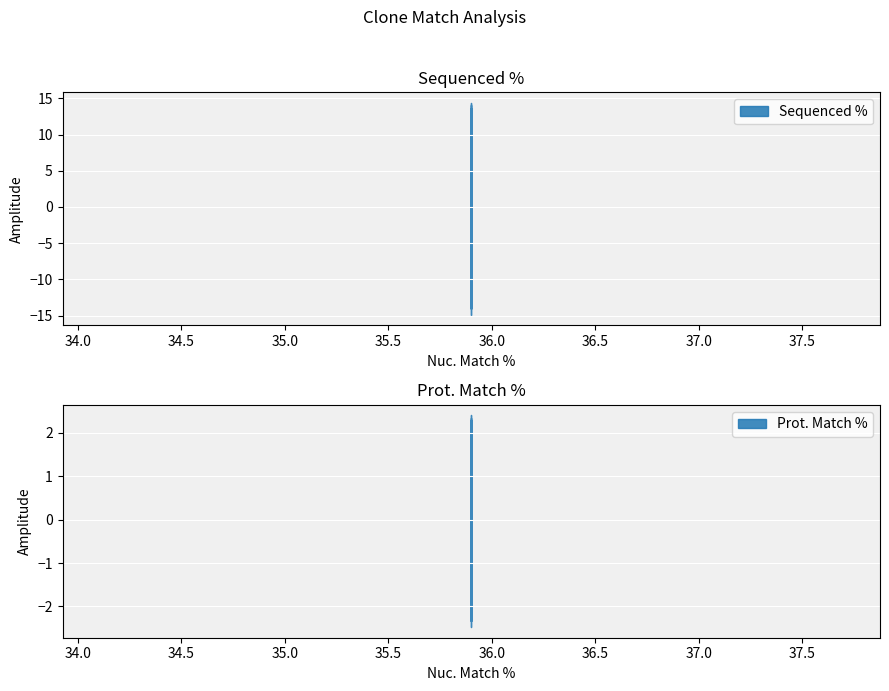

The Prot. Match % series shows 46.4 at 35.9. True or false?

False